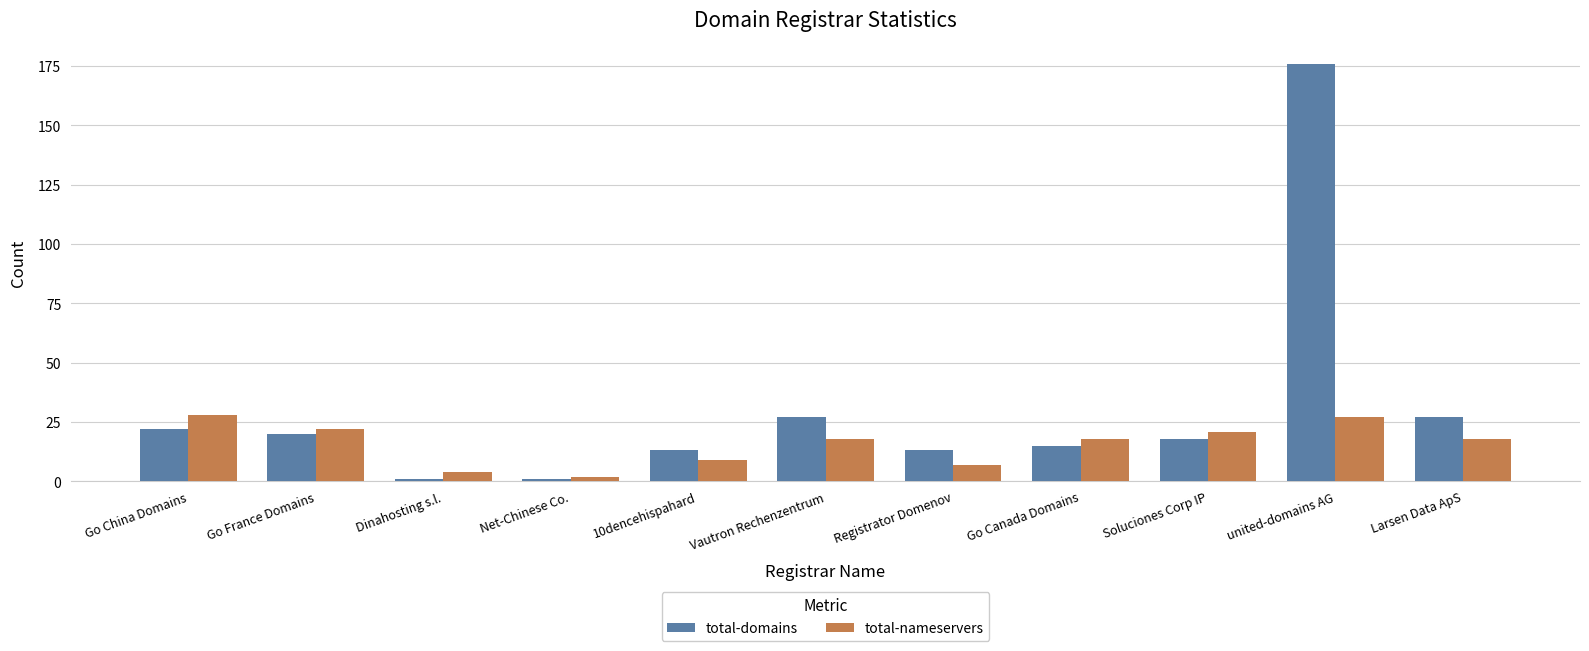

List the series in order of their overall mean, lowest first.

total-nameservers, total-domains